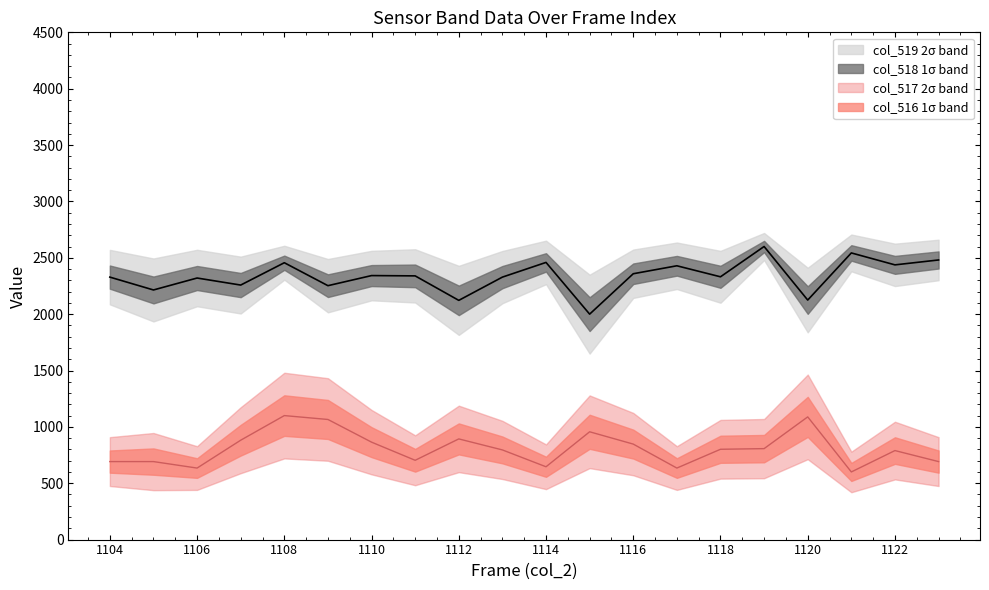

At which category does col_516 reach its first local peak?

1108